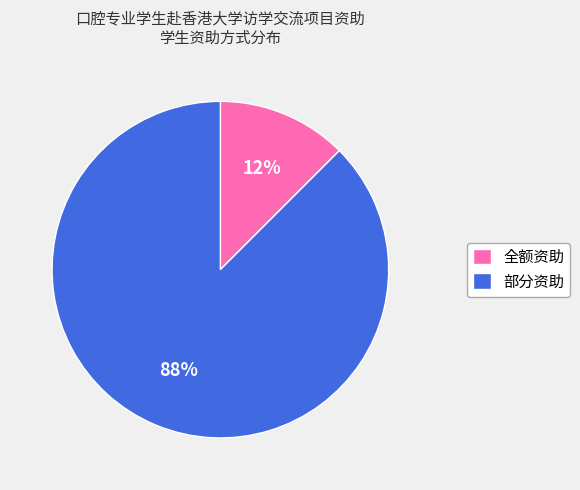

Combined, do 全额资助 and 部分资助 account for over 50%?

Yes